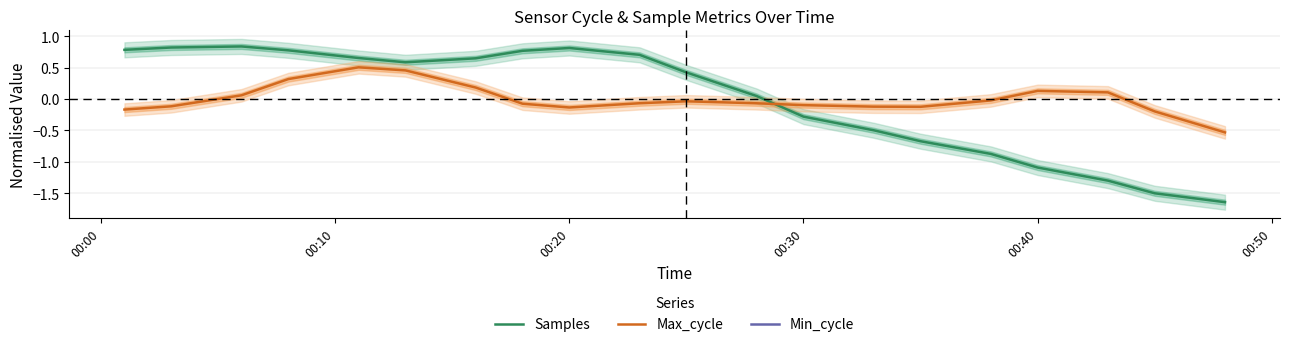

How many lines are shown in the chart?

3